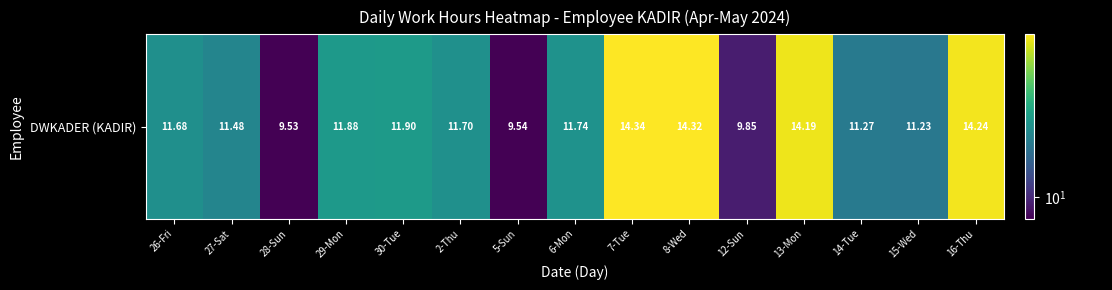

What is the sum of all values?

178.9